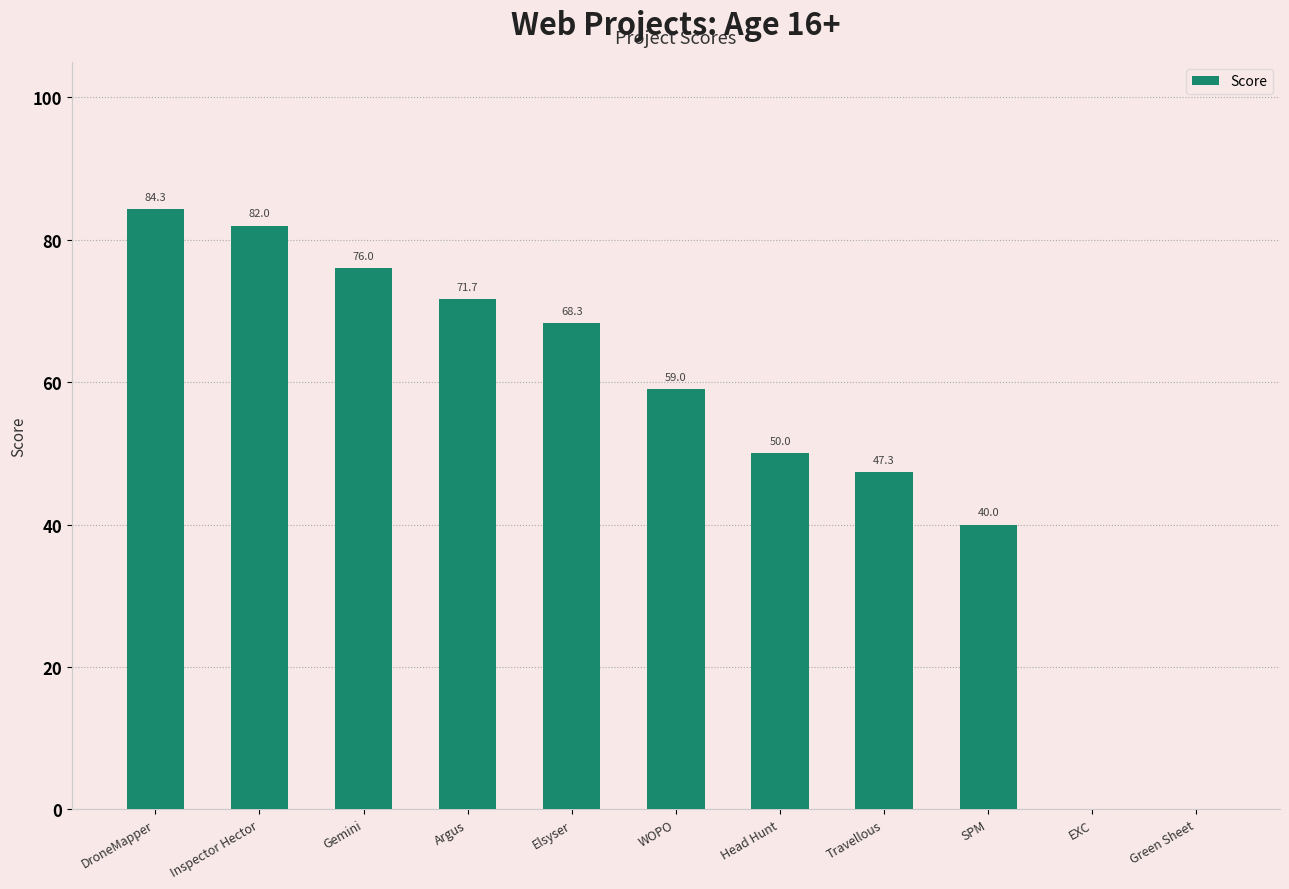

Reading right to left, what are all the values shown in this chart?

Green Sheet=0.0	EXC=0.0	SPM=40.0	Travellous=47.3	Head Hunt=50.0	WOPO=59.0	Elsyser=68.3	Argus=71.7	Gemini=76.0	Inspector Hector=82.0	DroneMapper=84.3